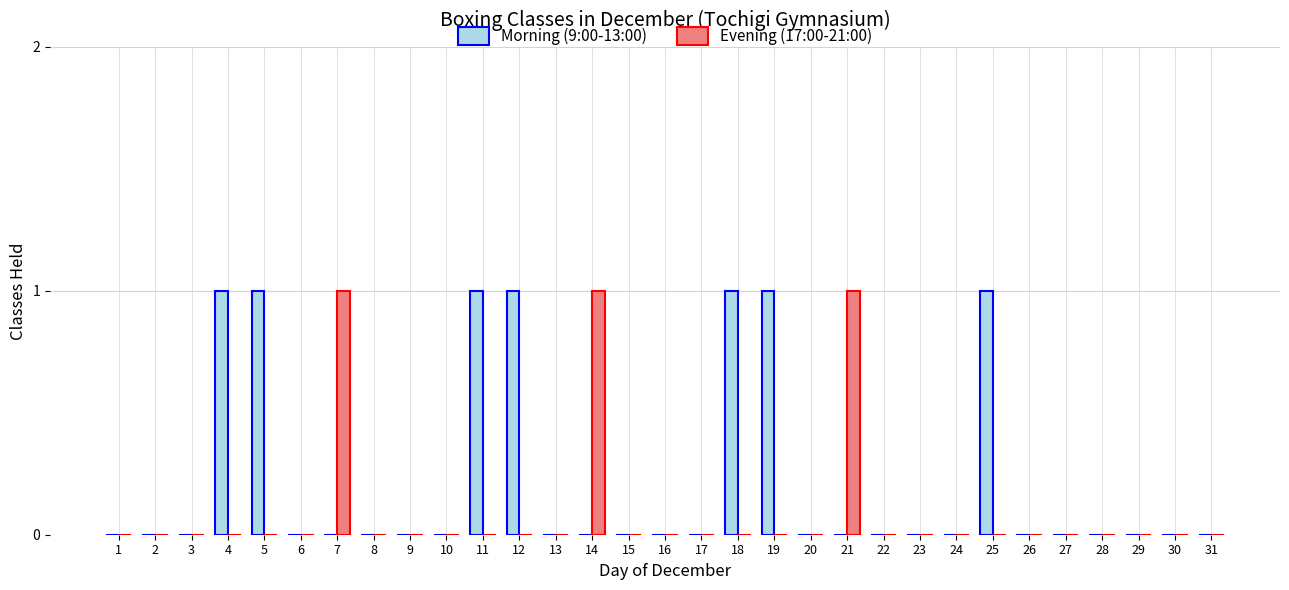

How many Morning (9:00-13:00) values are between 0 and 1?

31